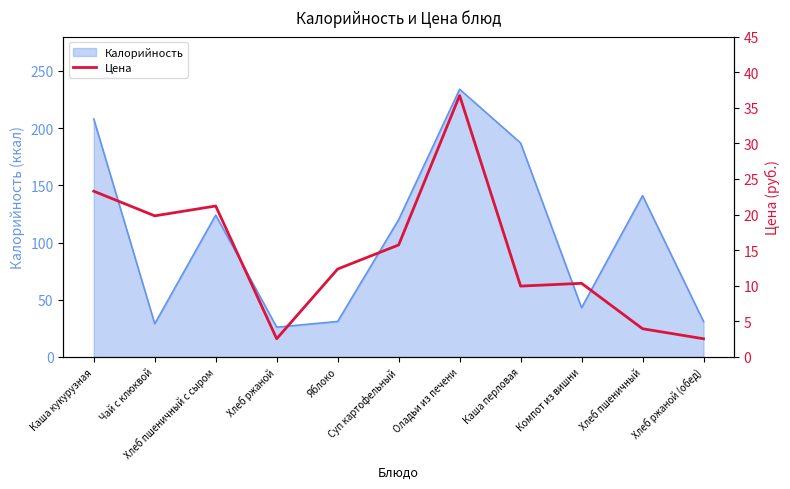

What is the label of the 2nd point from the right?

Хлеб пшеничный